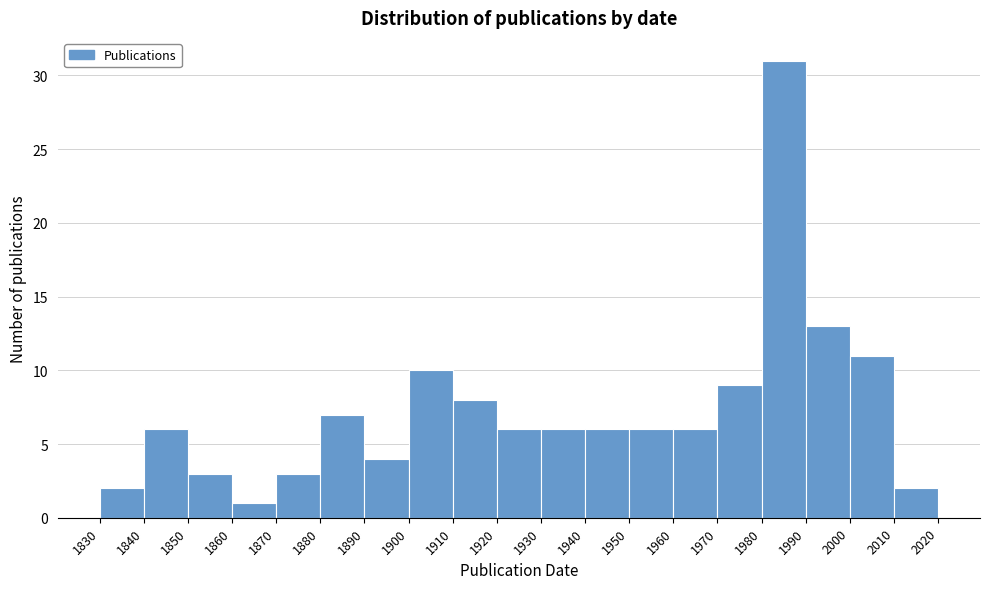

Over which range of the x-axis is the bar tallest?

1980 to 1990